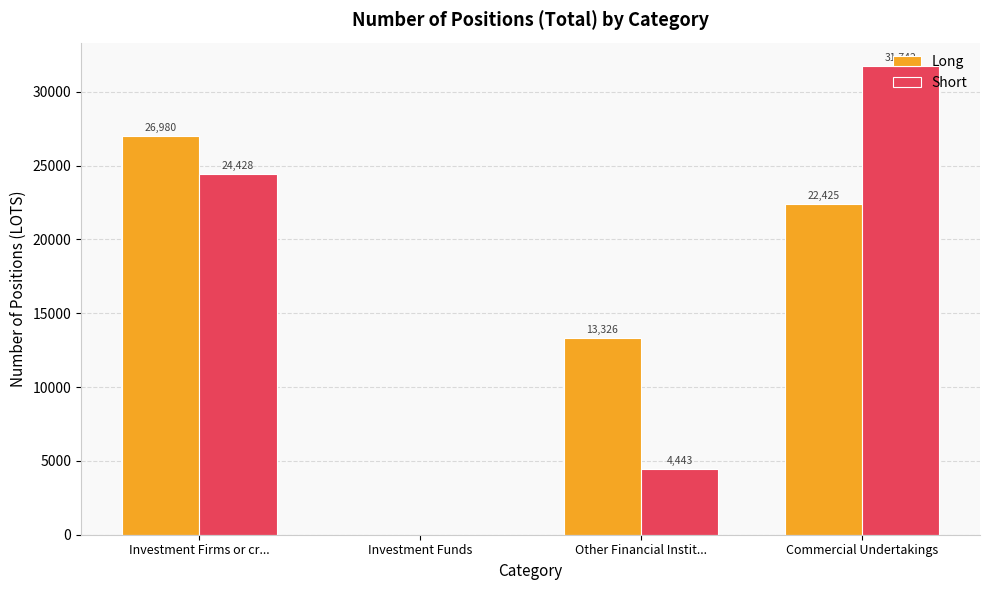

Which series has the largest total across all categories?

Long